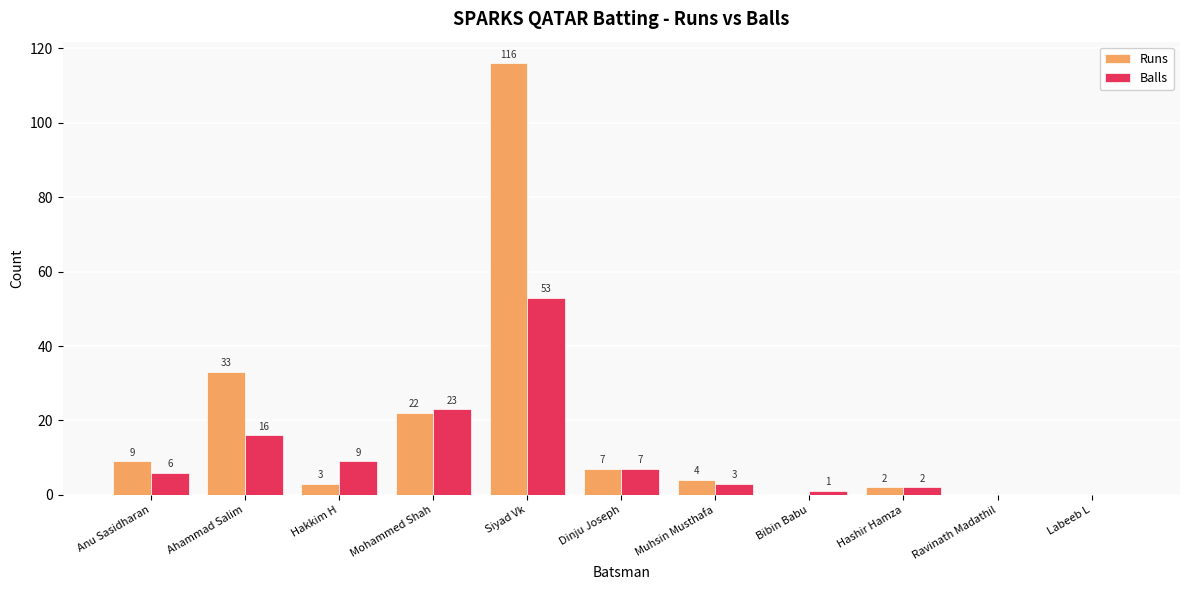

Reading right to left, what are all the values shown in this chart?

Runs: Labeeb L=0	Ravinath Madathil=0	Hashir Hamza=2	Bibin Babu=0	Muhsin Musthafa=4	Dinju Joseph=7	Siyad Vk=116	Mohammed Shah=22	Hakkim H=3	Ahammad Salim=33	Anu Sasidharan=9
Balls: Labeeb L=0	Ravinath Madathil=0	Hashir Hamza=2	Bibin Babu=1	Muhsin Musthafa=3	Dinju Joseph=7	Siyad Vk=53	Mohammed Shah=23	Hakkim H=9	Ahammad Salim=16	Anu Sasidharan=6